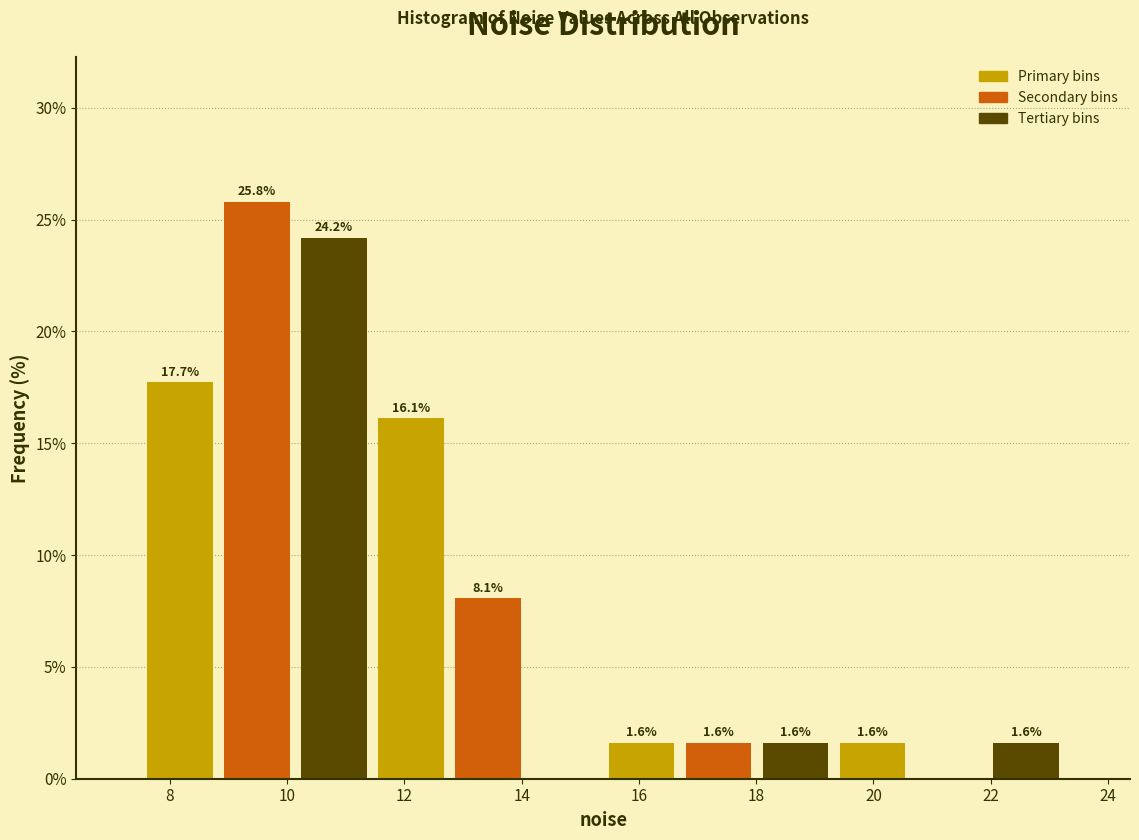

Over which range of the x-axis is the bar tallest?

8.8 to 10.2